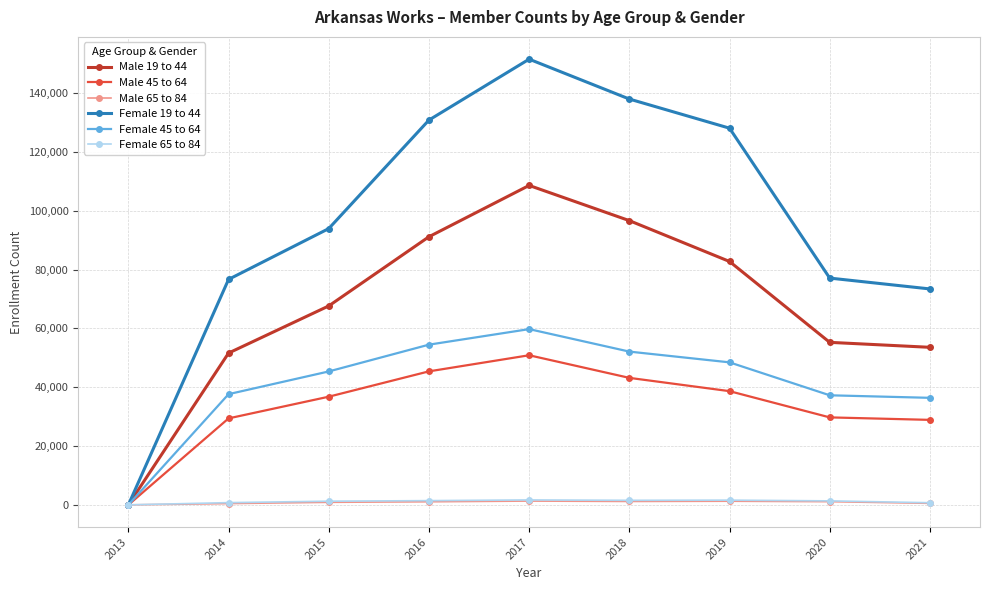

Which series has the widest spread of values?

Female 19 to 44